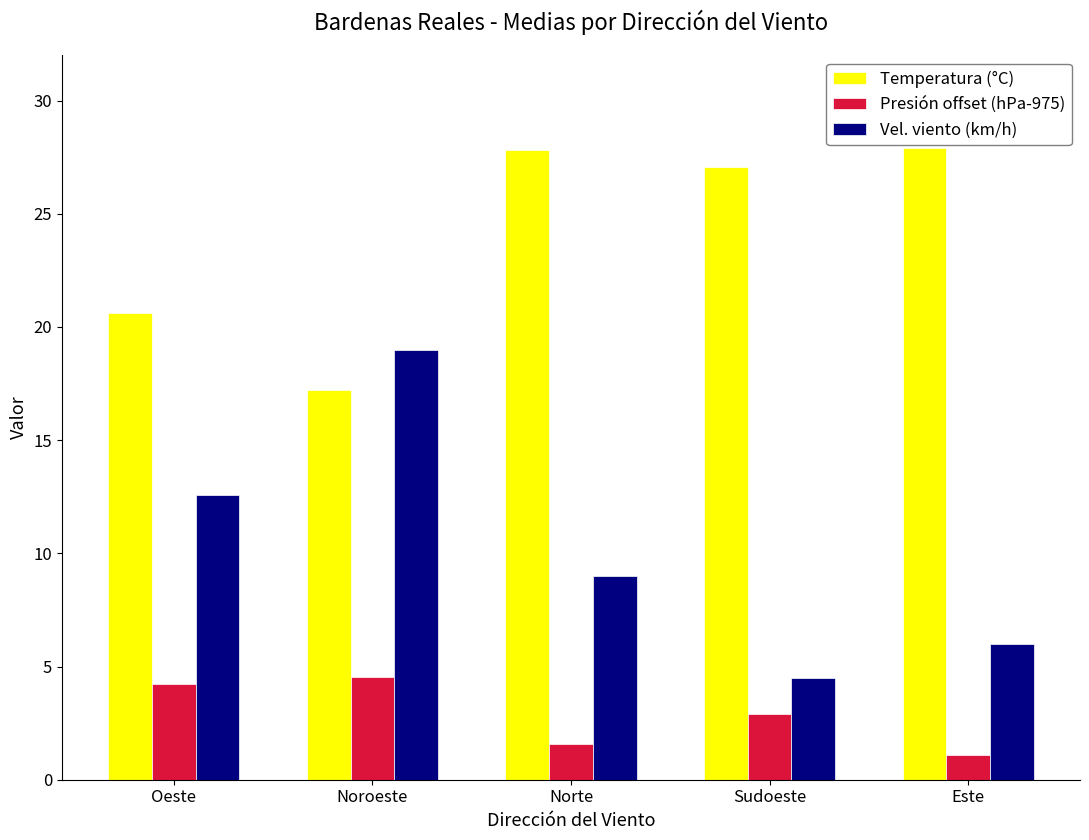

List the series in order of their peak value, lowest first.

Presión offset (hPa-975), Vel. viento (km/h), Temperatura (°C)